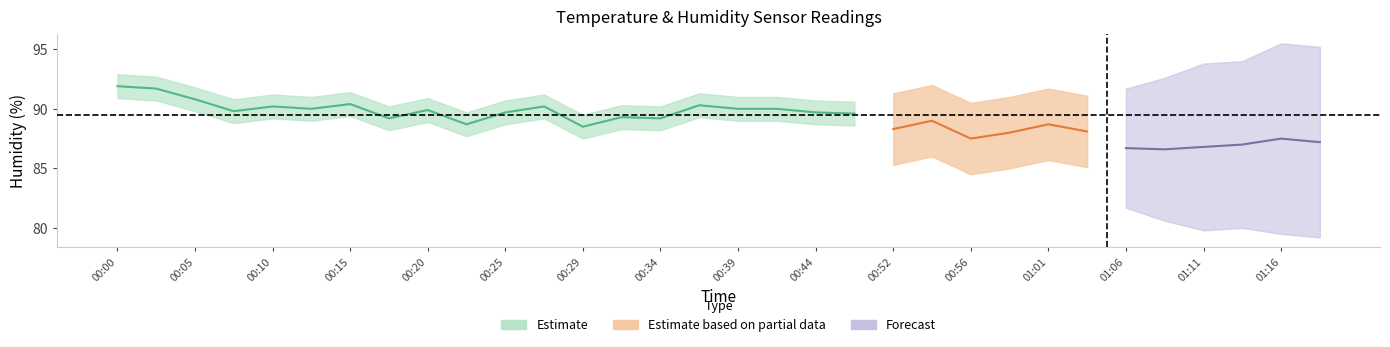

What is the difference between the humidity values at 00:05 and 00:34?

1.6